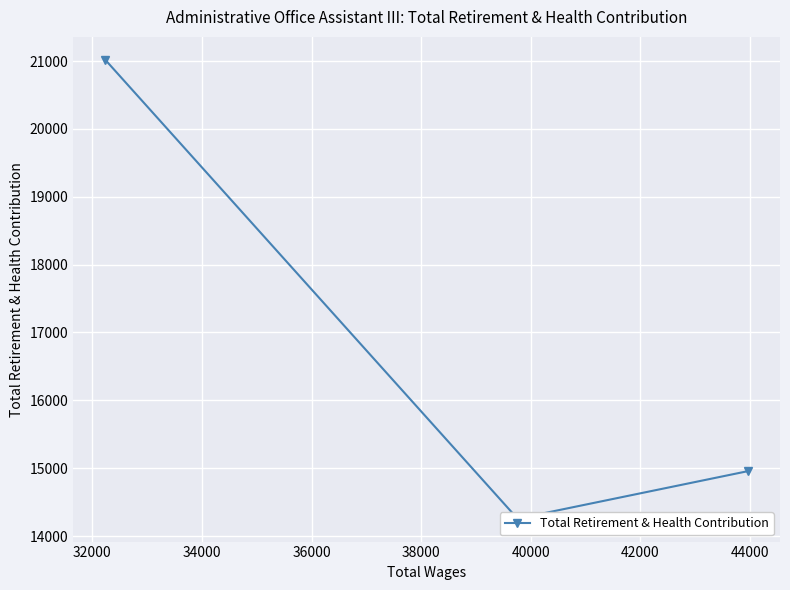

What is the sum of the values at 34000 and 32000?

35275